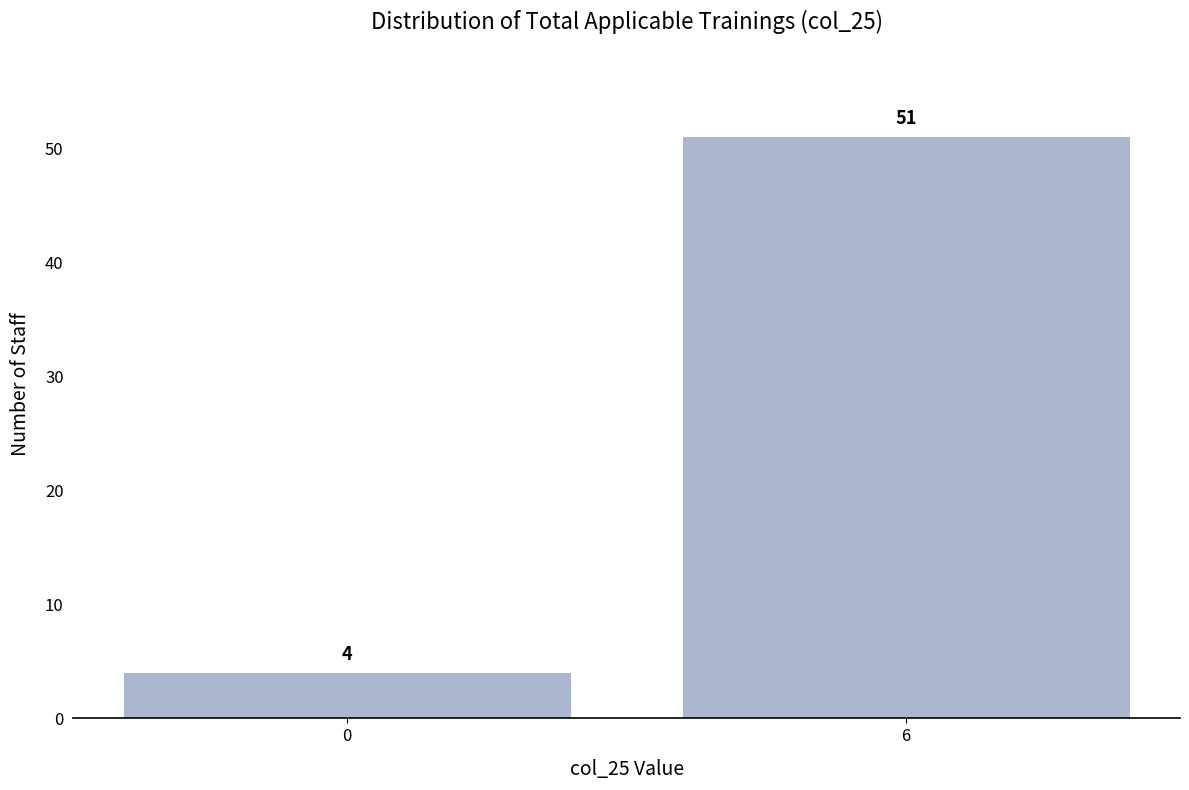

Reading right to left, list all the values displayed in this chart.

6=51	0=4